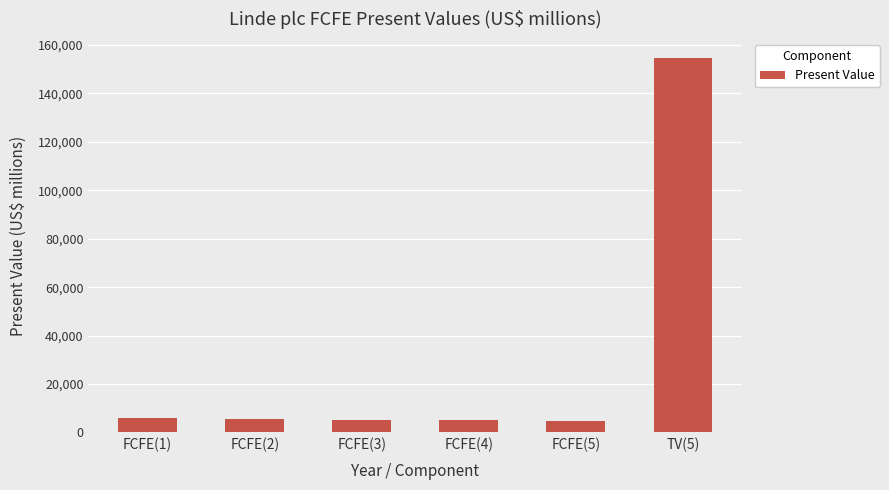

What is the difference between the maximum and minimum values?

149894